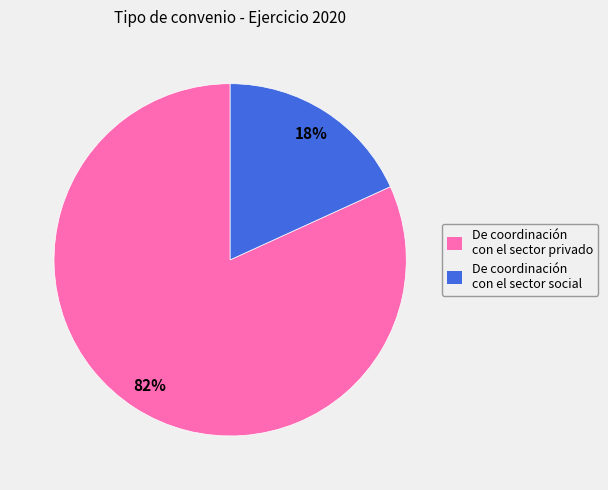

To the nearest percent, what is the combined percentage of De coordinación con el sector social and De coordinación con el sector privado?

100%